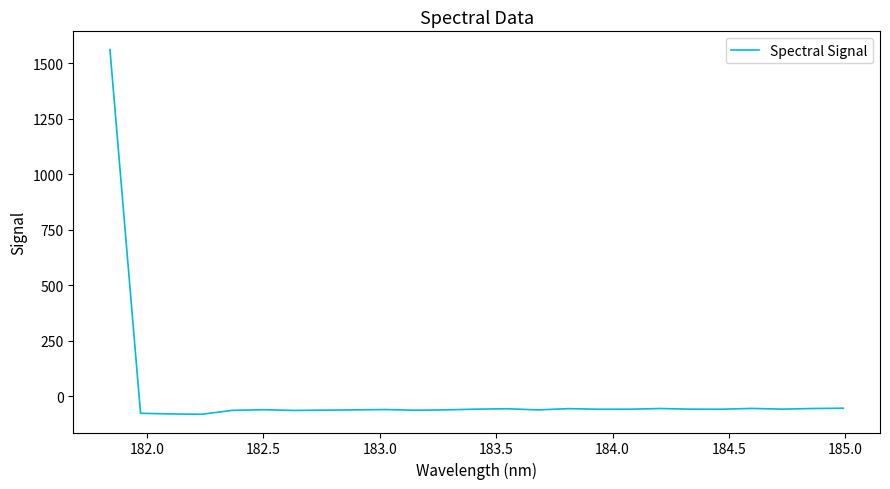

Count the number of categories in the chart.

25